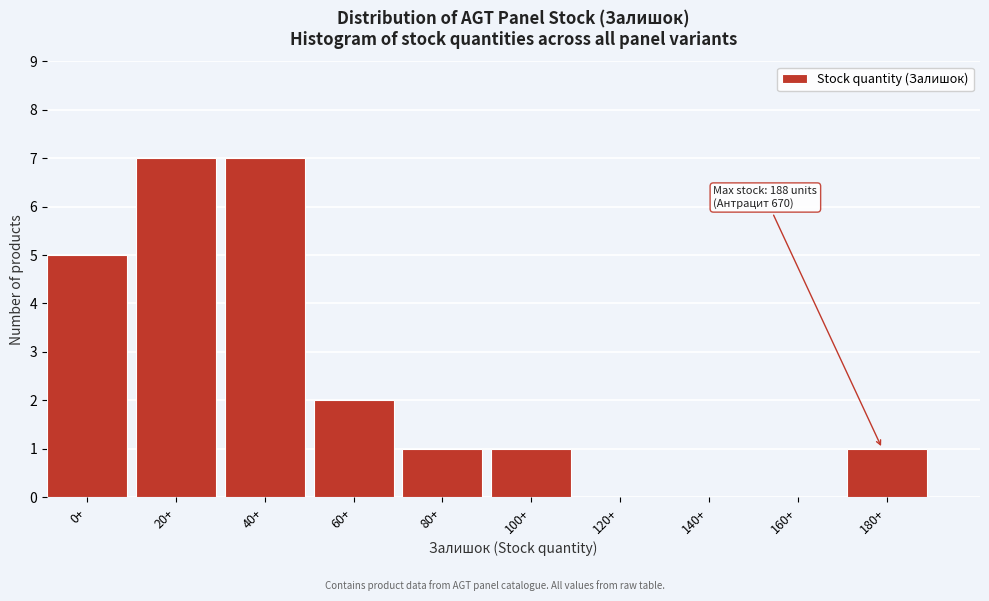

Reading right to left, transcribe all the data shown in this chart.

180+=1	160+=0	140+=0	120+=0	100+=1	80+=1	60+=2	40+=7	20+=7	0+=5